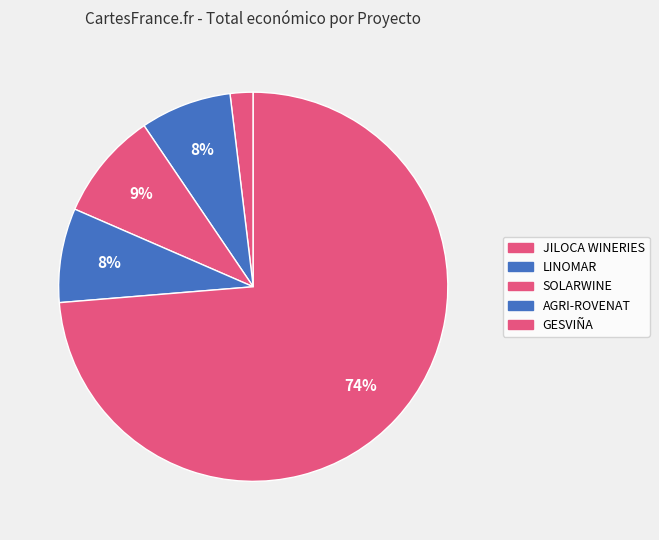

How many slices are in this pie chart?

5